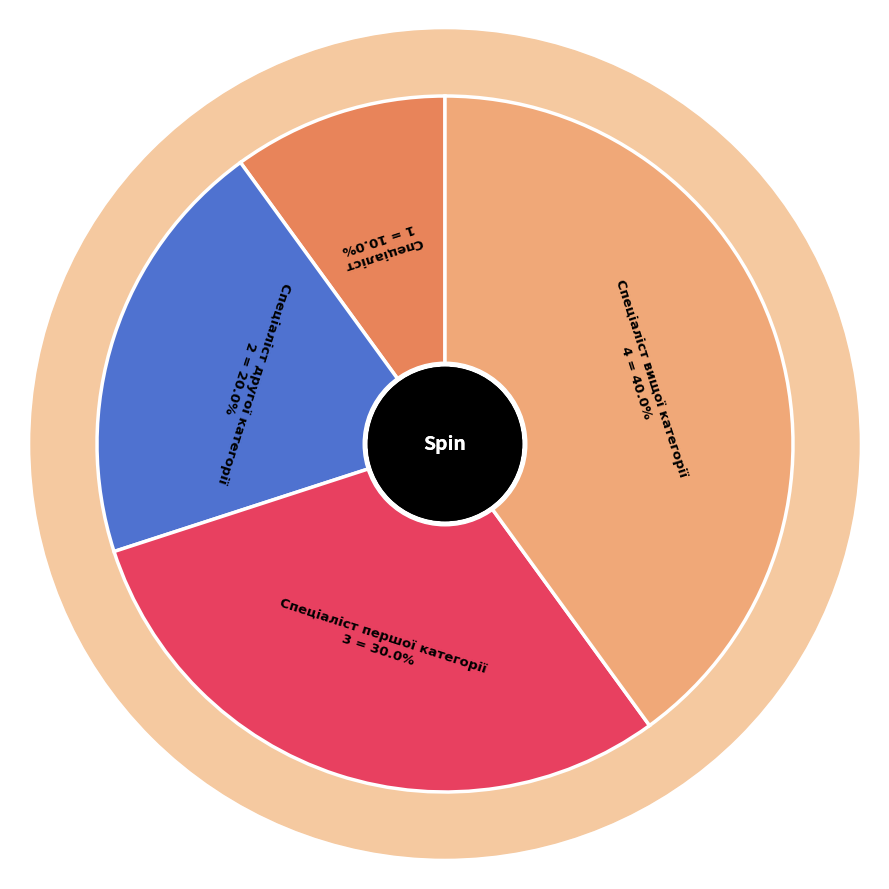

Does any single category account for the majority?

No